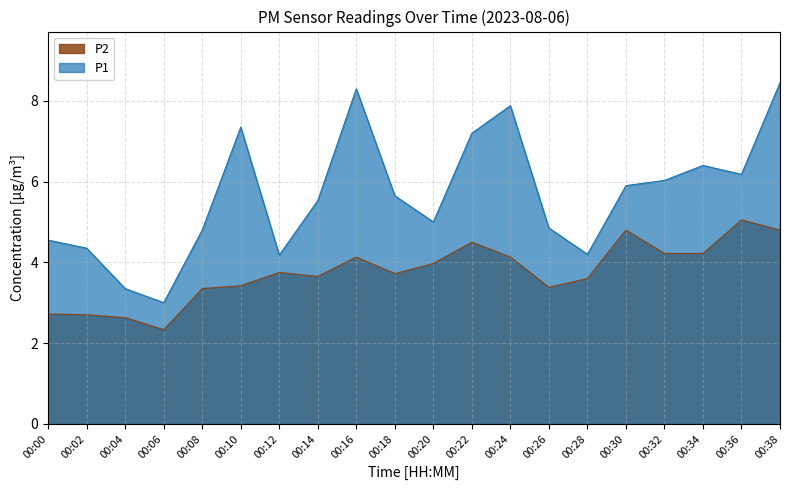

Does the chart display data point markers on the line(s)?

No